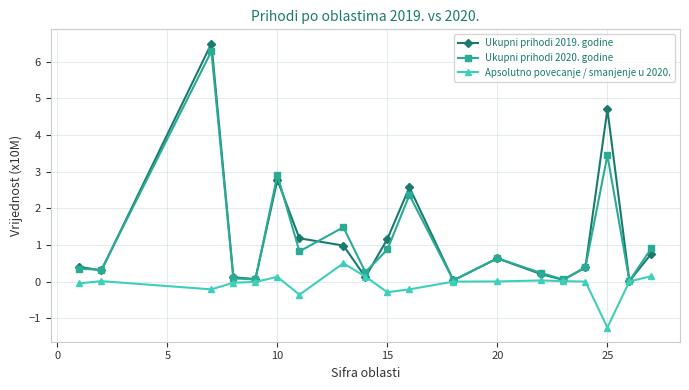

What is the smallest value displayed?

-1.3